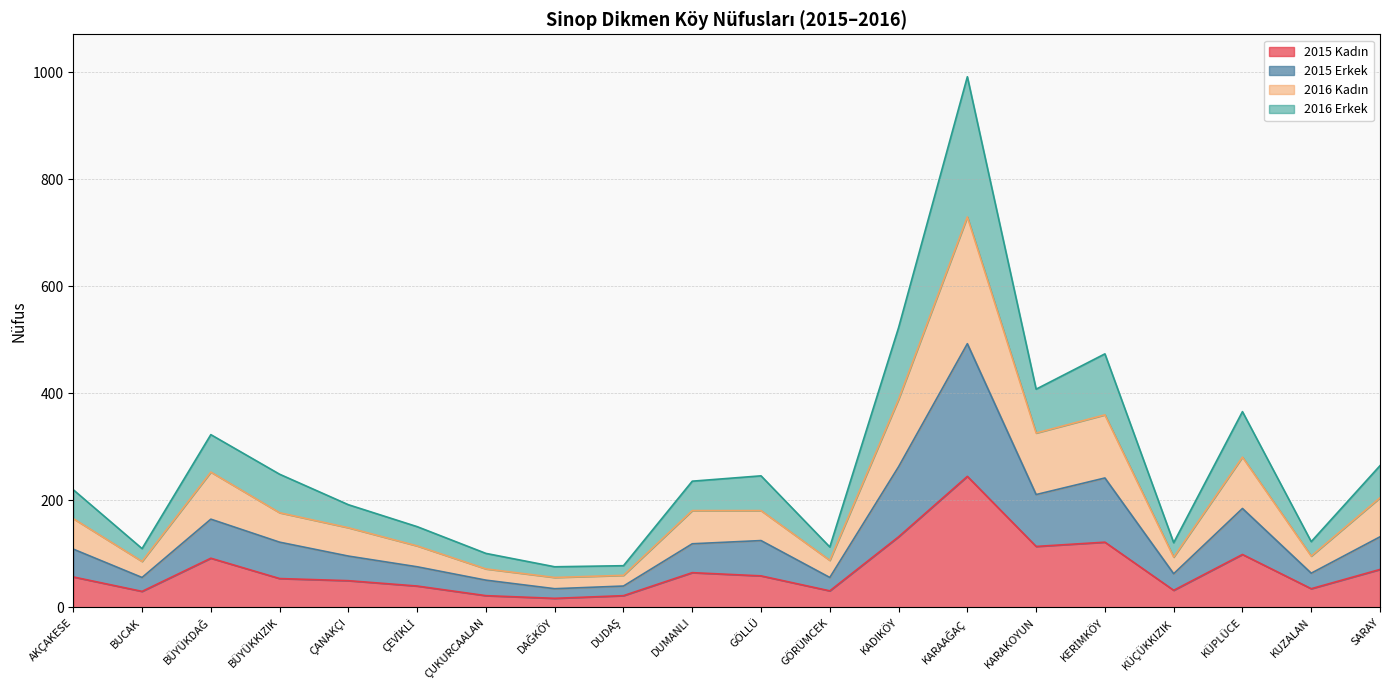

Which label corresponds to the largest value in the chart?

KARAAĞAÇ